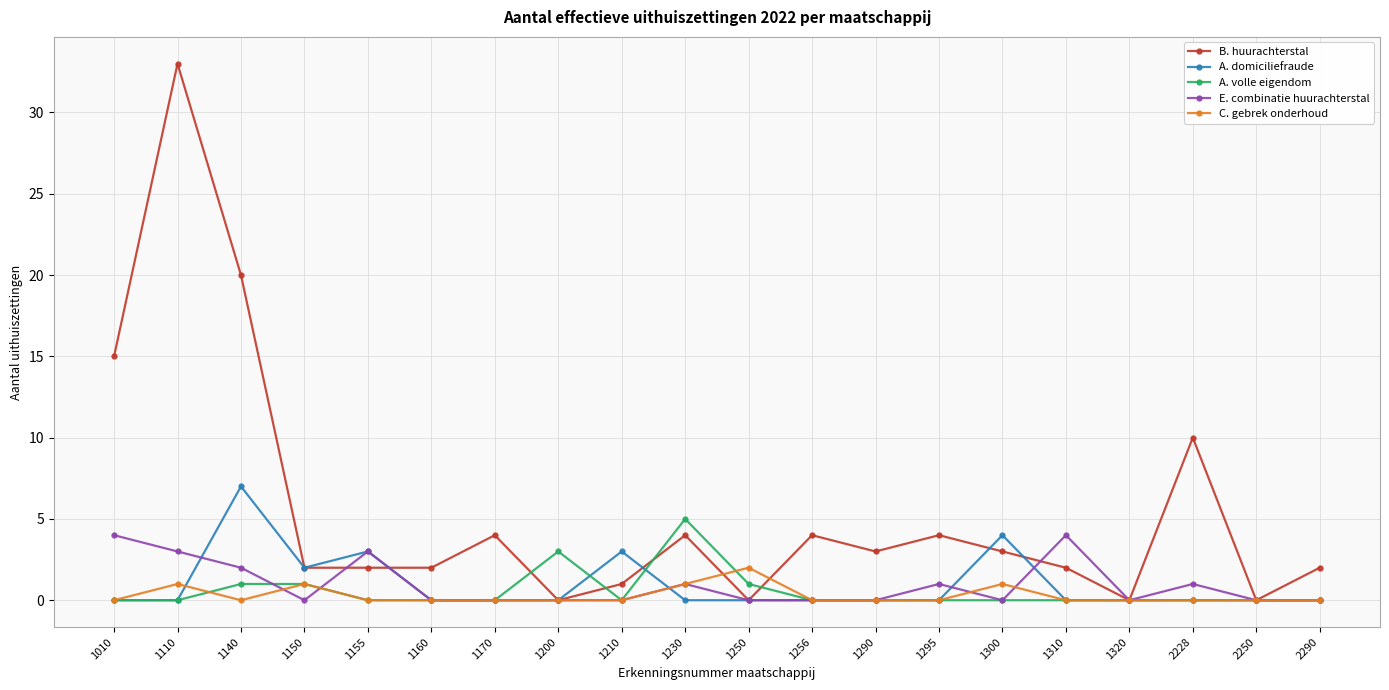

What is the sum of all E. combinatie huurachterstal values?

19